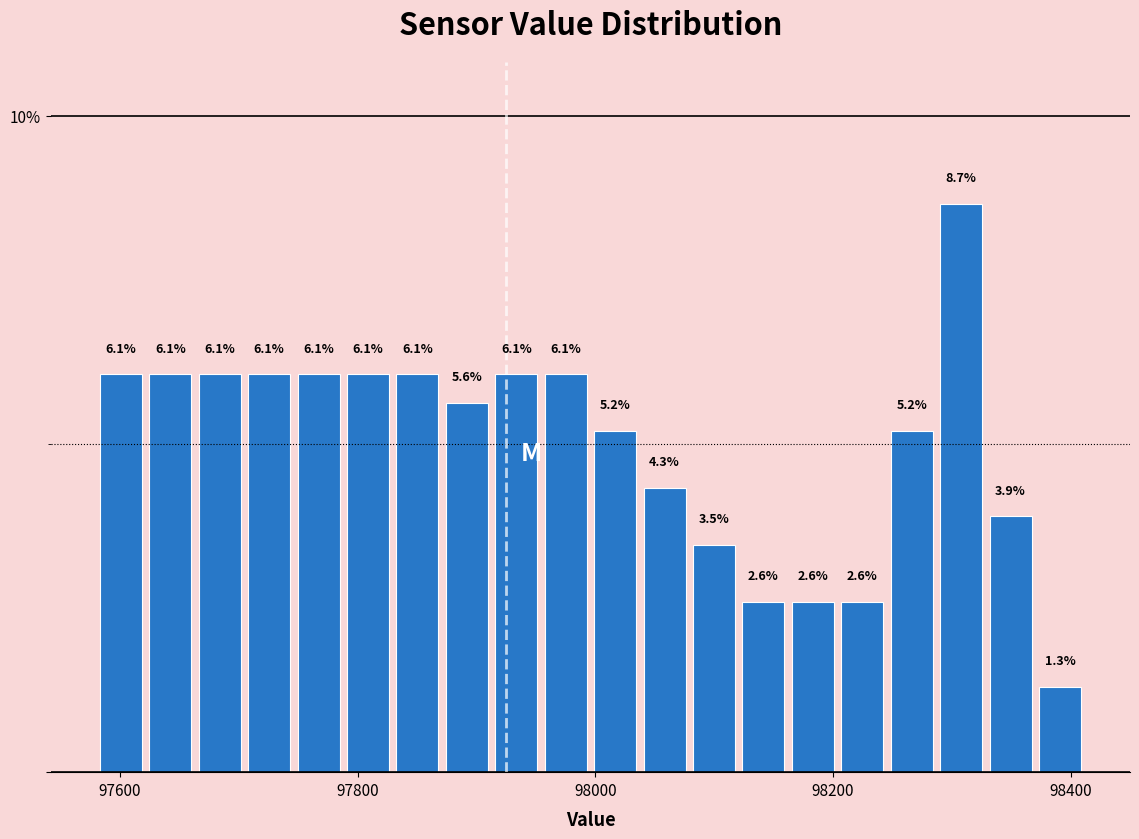

Around what value on the x-axis is the tallest bar? Give the approximate position of its centre, as read against the axis.

98300